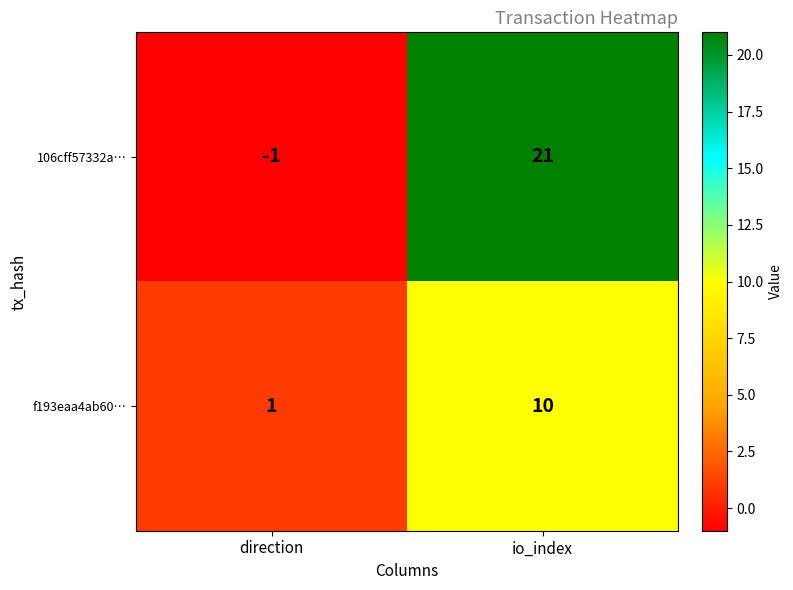

At direction, list the series in order from smallest to largest.

106cff57332a…, f193eaa4ab60…